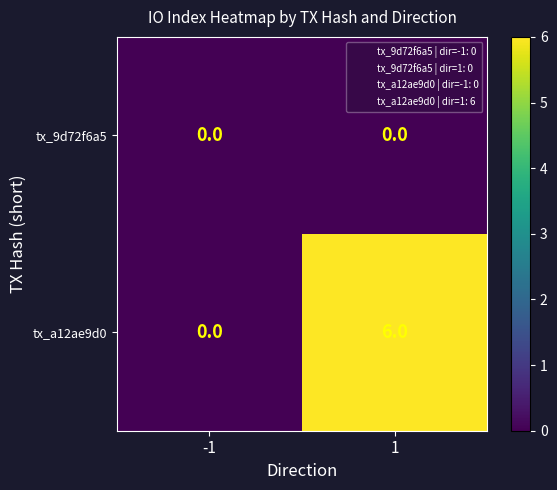

The value of tx_a12ae9d0 at -1 is 2. True or false?

False